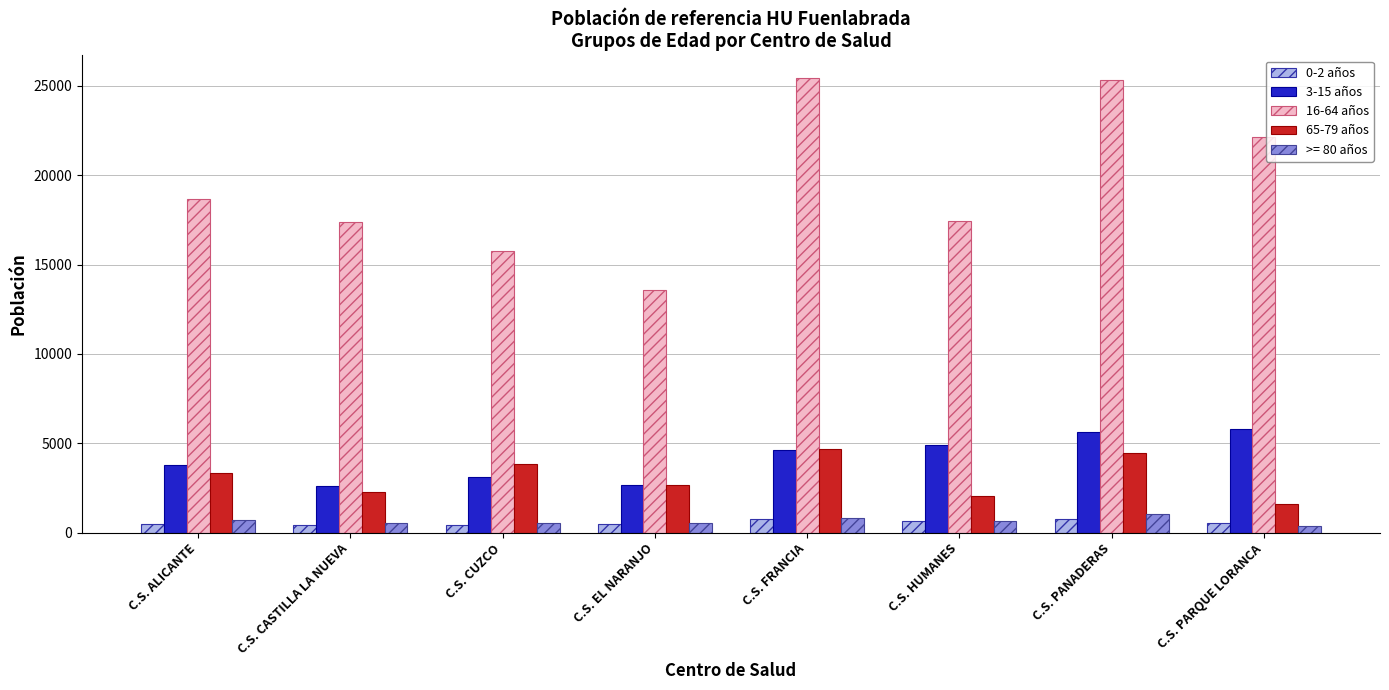

What is the label of the 5th bar from the right?

C.S. EL NARANJO